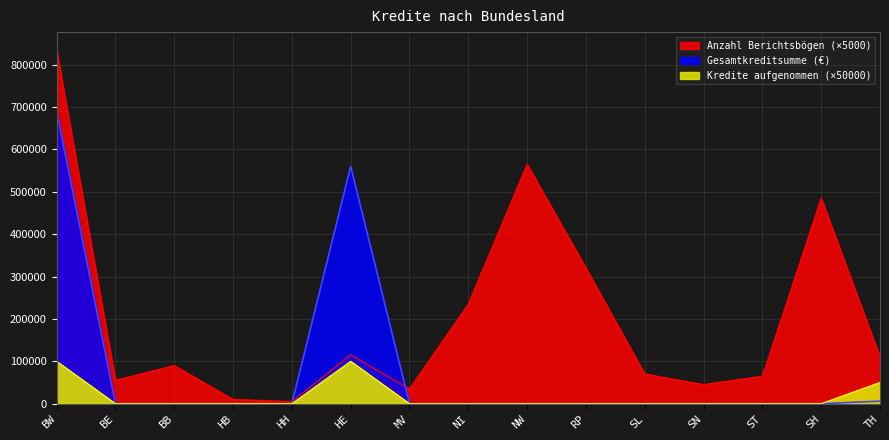

List the labels in order of Anzahl Berichtsbögen value, largest first.

BW, NW, SH, RP, NI, HE, TH, BB, SL, ST, BE, SN, MV, HB, HH